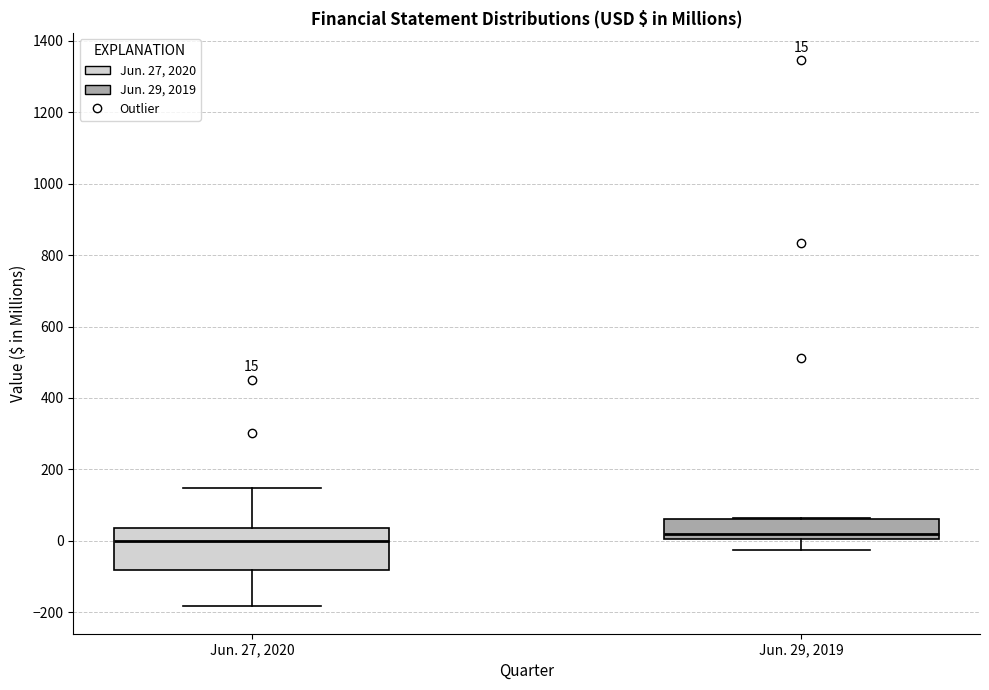

Which box is the tallest, from its lower edge to its upper edge?

Jun. 27, 2020